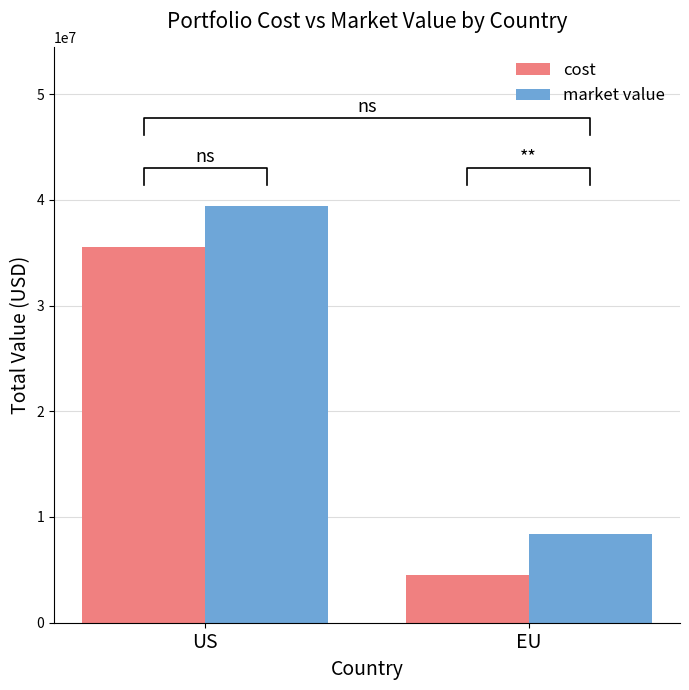

Which series has the largest total across all categories?

market value